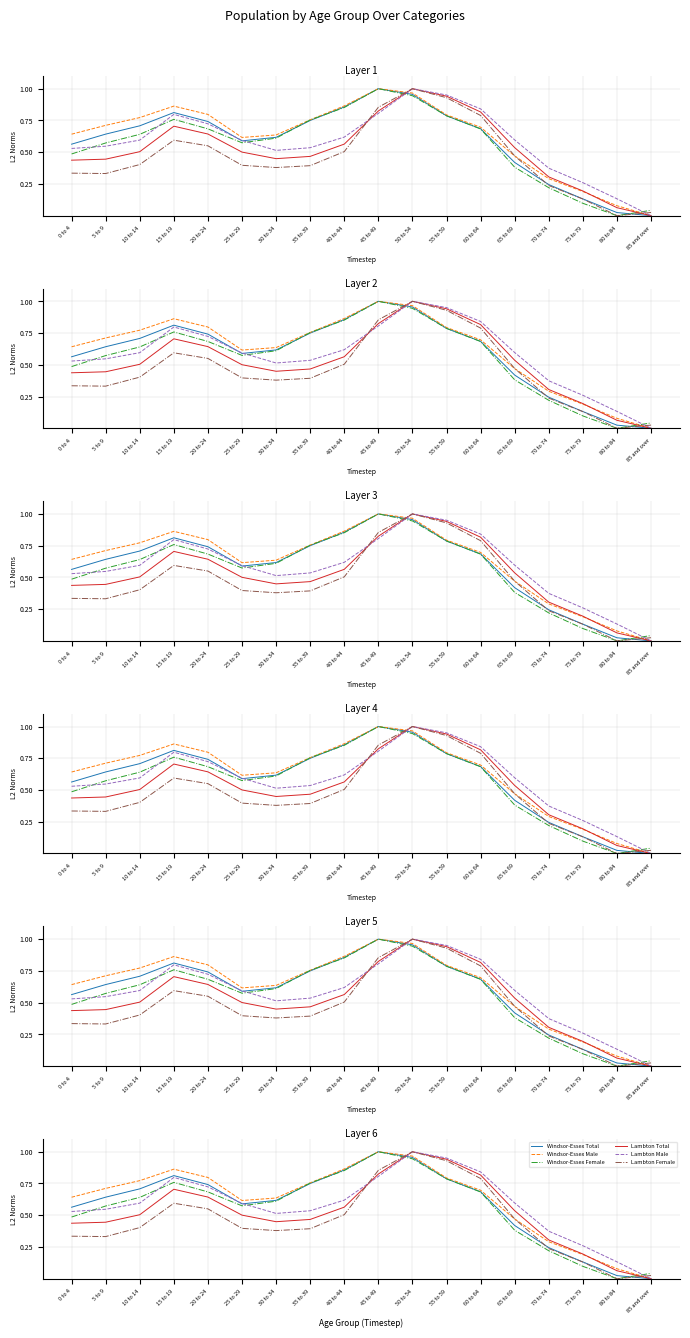

What is the total value across all series at 40 to 44?

4.3